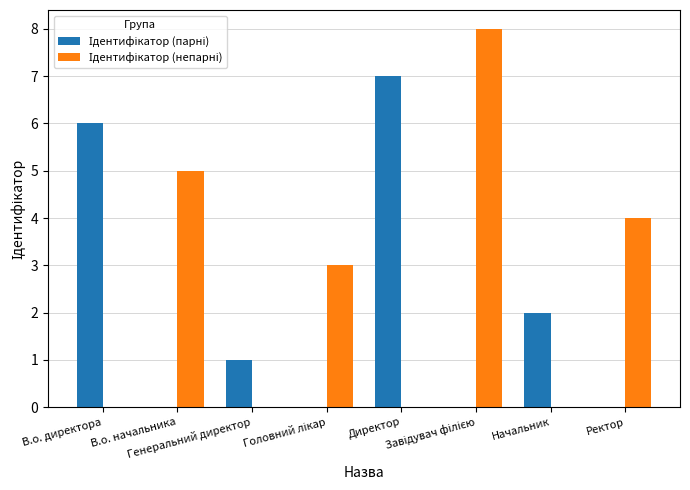

How many distinct data groups are displayed?

2